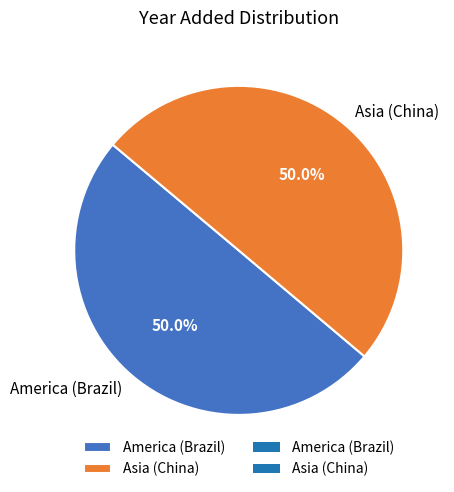

Do America (Brazil) and Asia (China) together represent more than half of the pie?

Yes